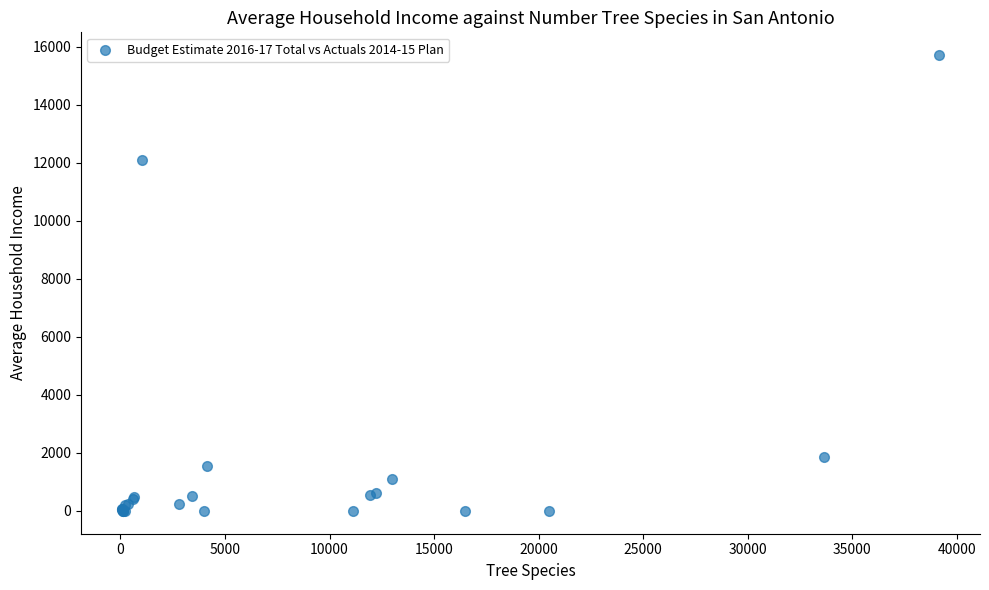

What Y value in the scatter plot is closest to 7855?

12082